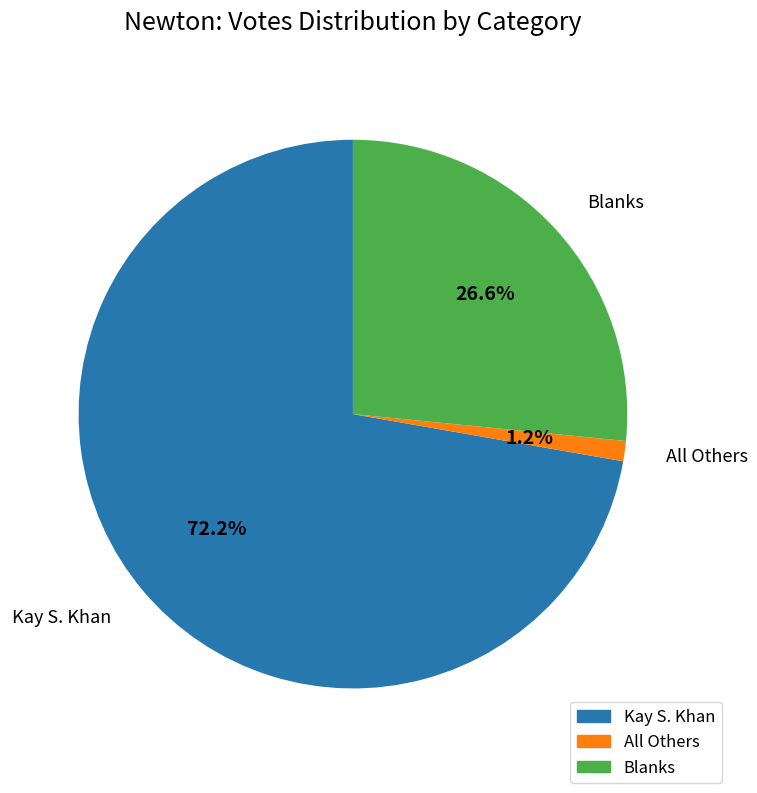

Which category has the biggest portion of the pie?

Kay S. Khan